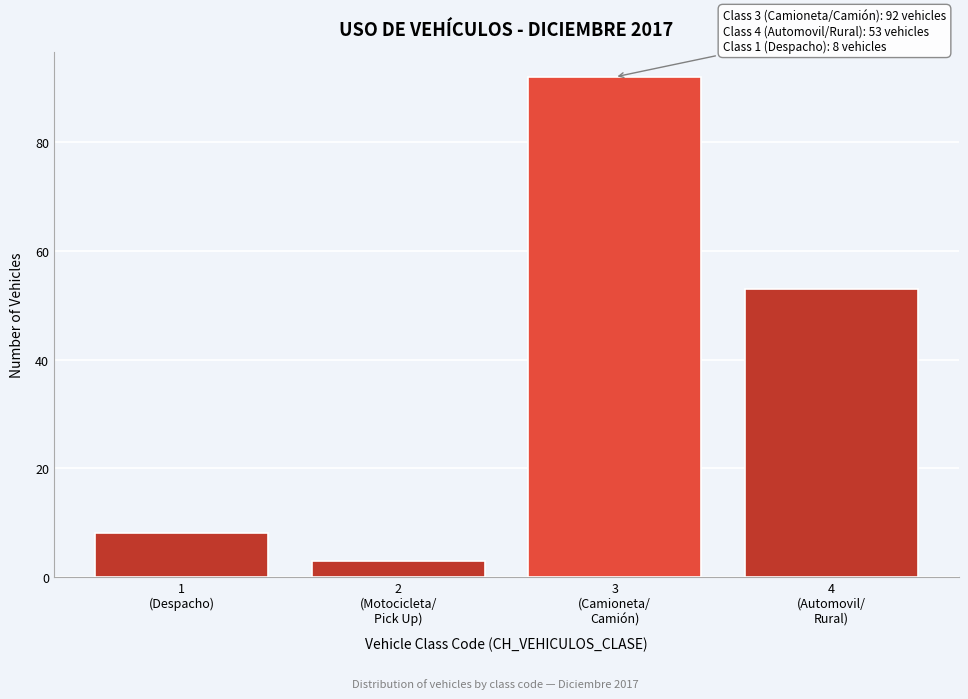

Reading right to left, what are all the values shown in this chart?

53	92	3	8